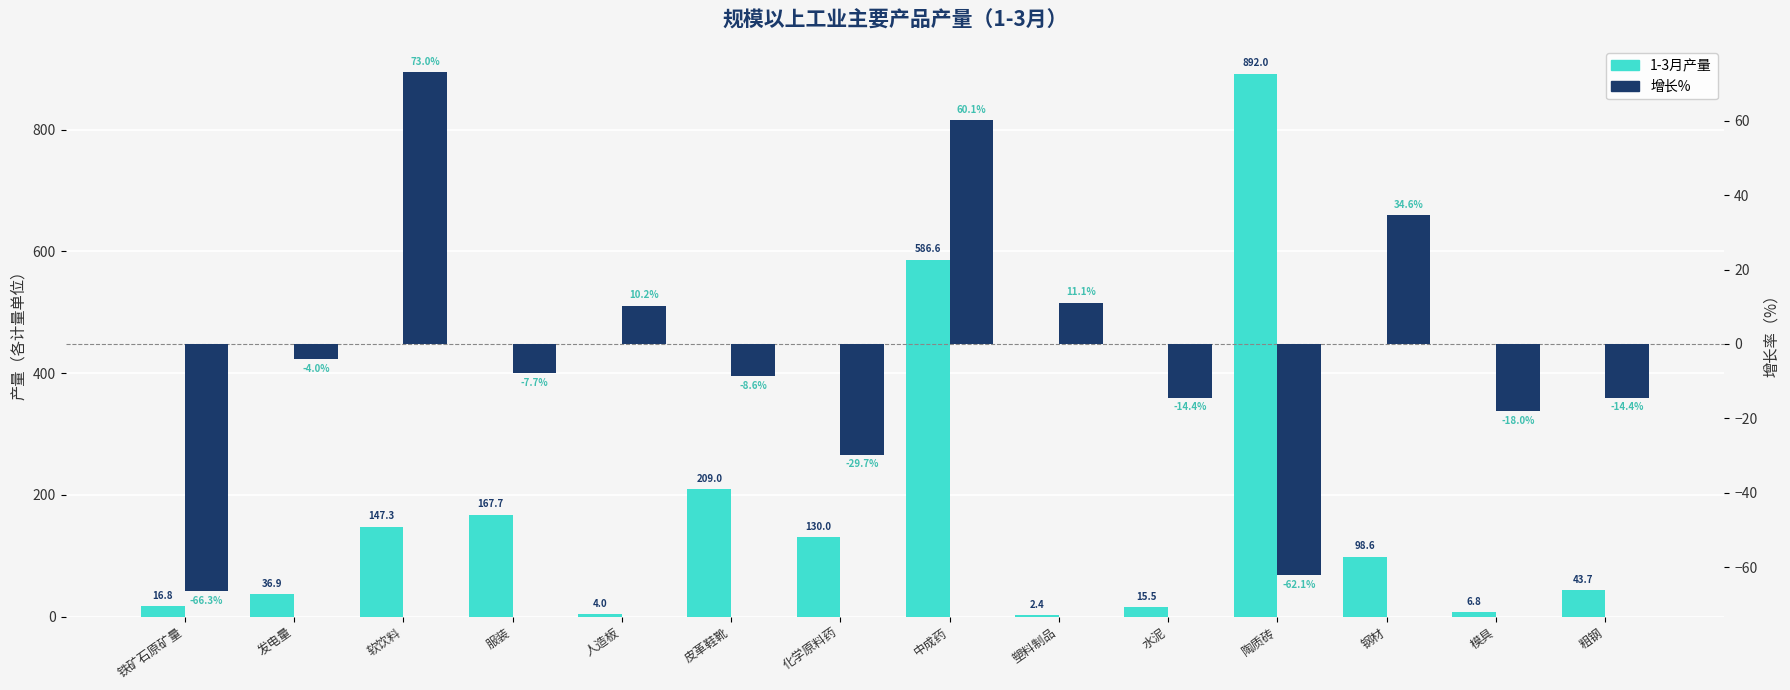

What are all the series names shown in the legend?

1-3月产量, 增长%